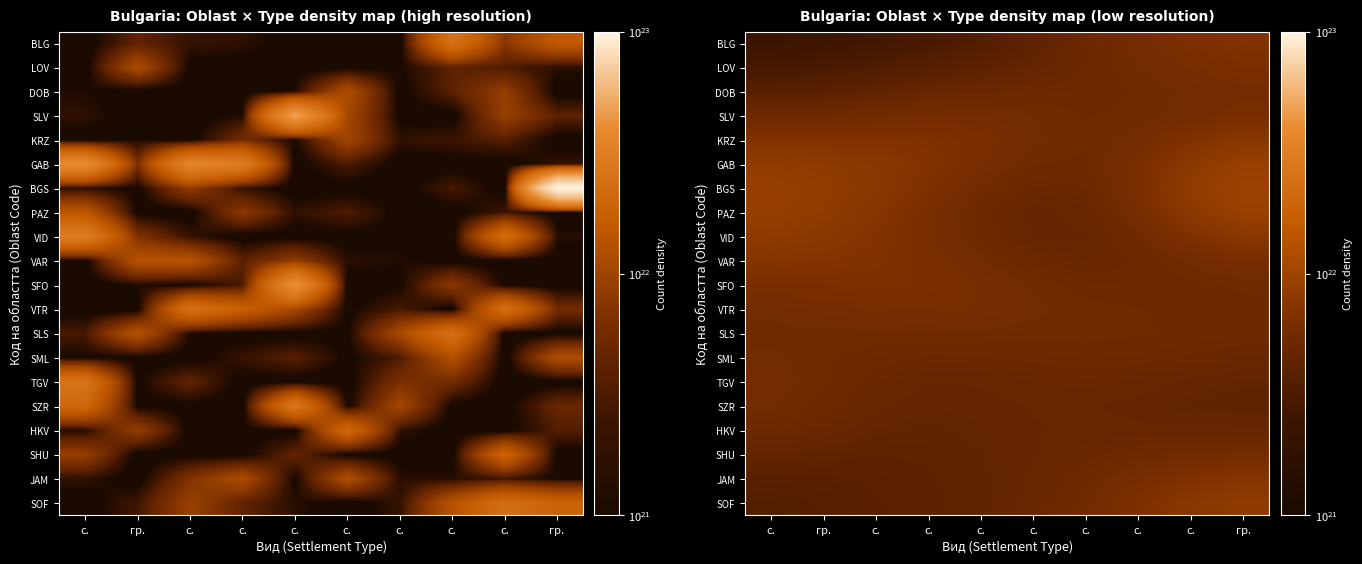

The value of BLG at с. is 4477761403373026279424. True or false?

False